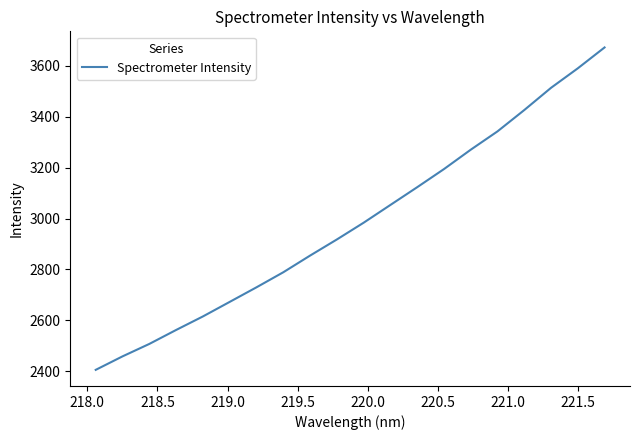

What is the difference between the maximum and minimum values?

1268.1